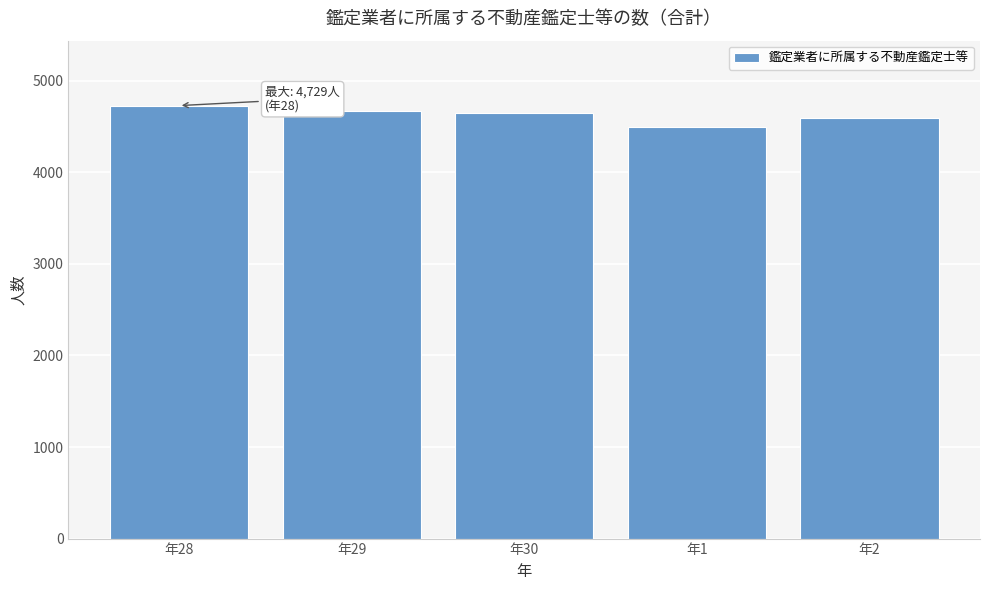

Reading right to left, extract all data points from this chart.

年2=4598	年1=4498	年30=4649	年29=4672	年28=4729